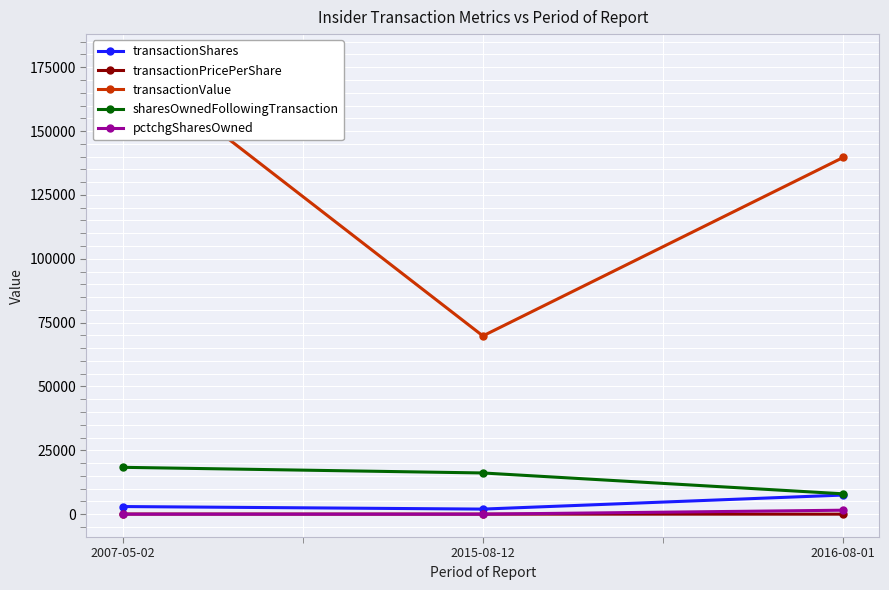

At how many categories does at least one series exceed 7686?

3